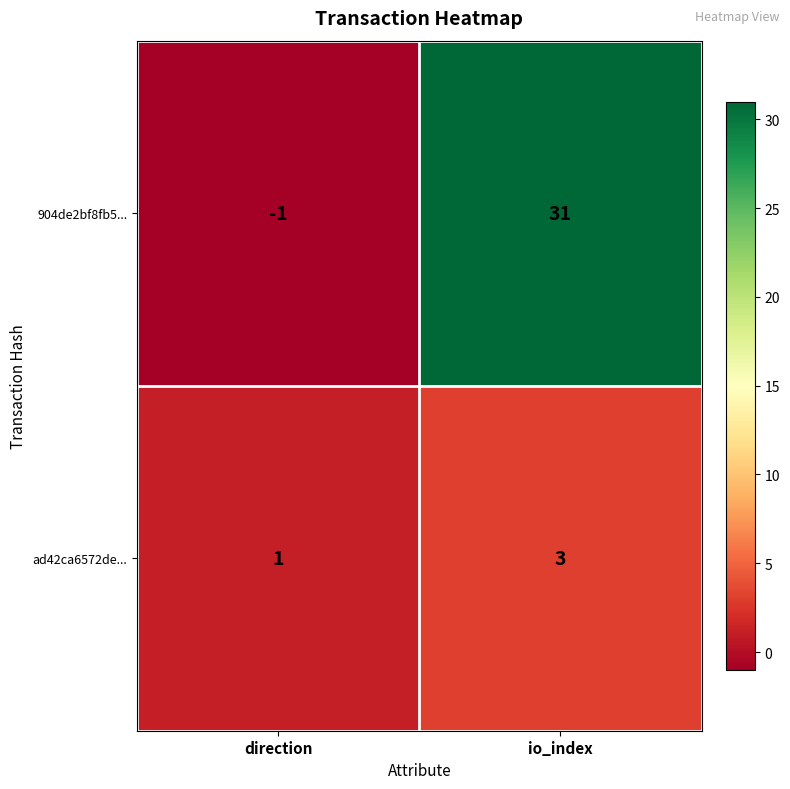

Between direction and io_index, which series saw the biggest shift?

904de2bf8fb5...